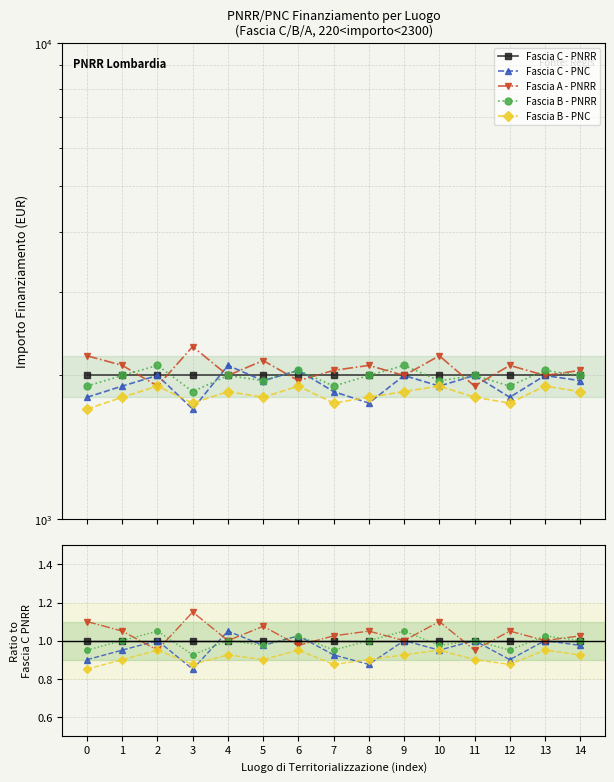

What is the value of the Fascia B - PNC point at the 7th from the left?

0.9